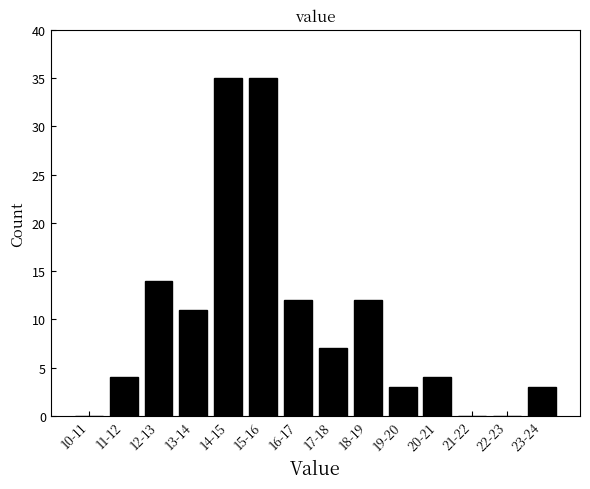

Reading left to right, transcribe all the data shown in this chart.

10-11=0	11-12=4	12-13=14	13-14=11	14-15=35	15-16=35	16-17=12	17-18=7	18-19=12	19-20=3	20-21=4	21-22=0	22-23=0	23-24=3